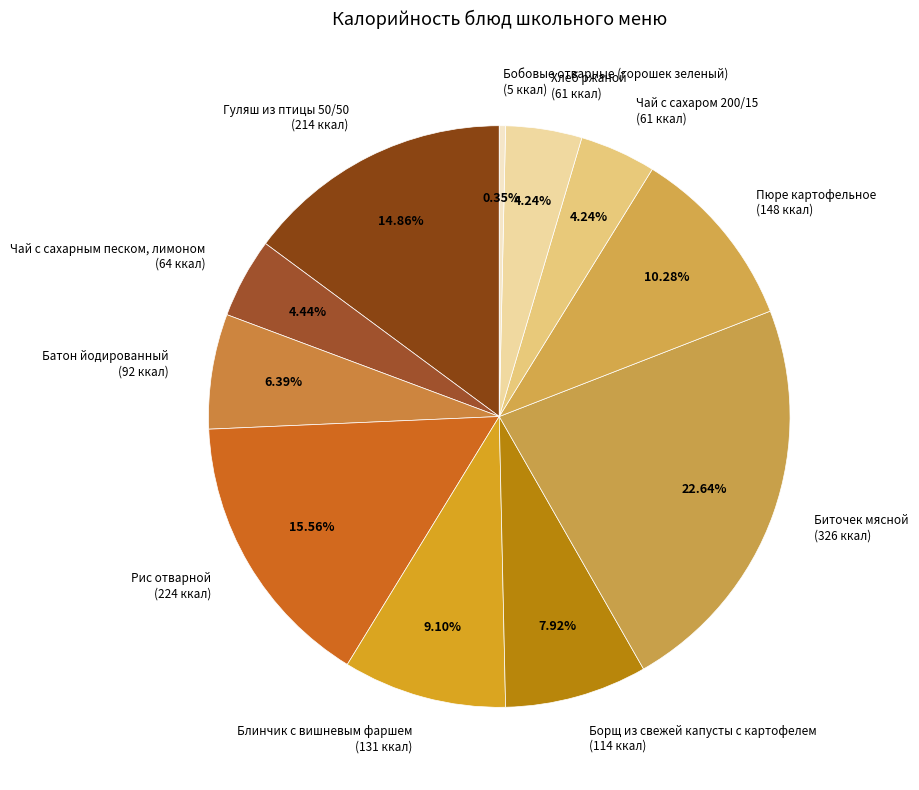

To the nearest percent, what is the difference between the Хлеб ржаной and Биточек мясной slice percentages?

18%